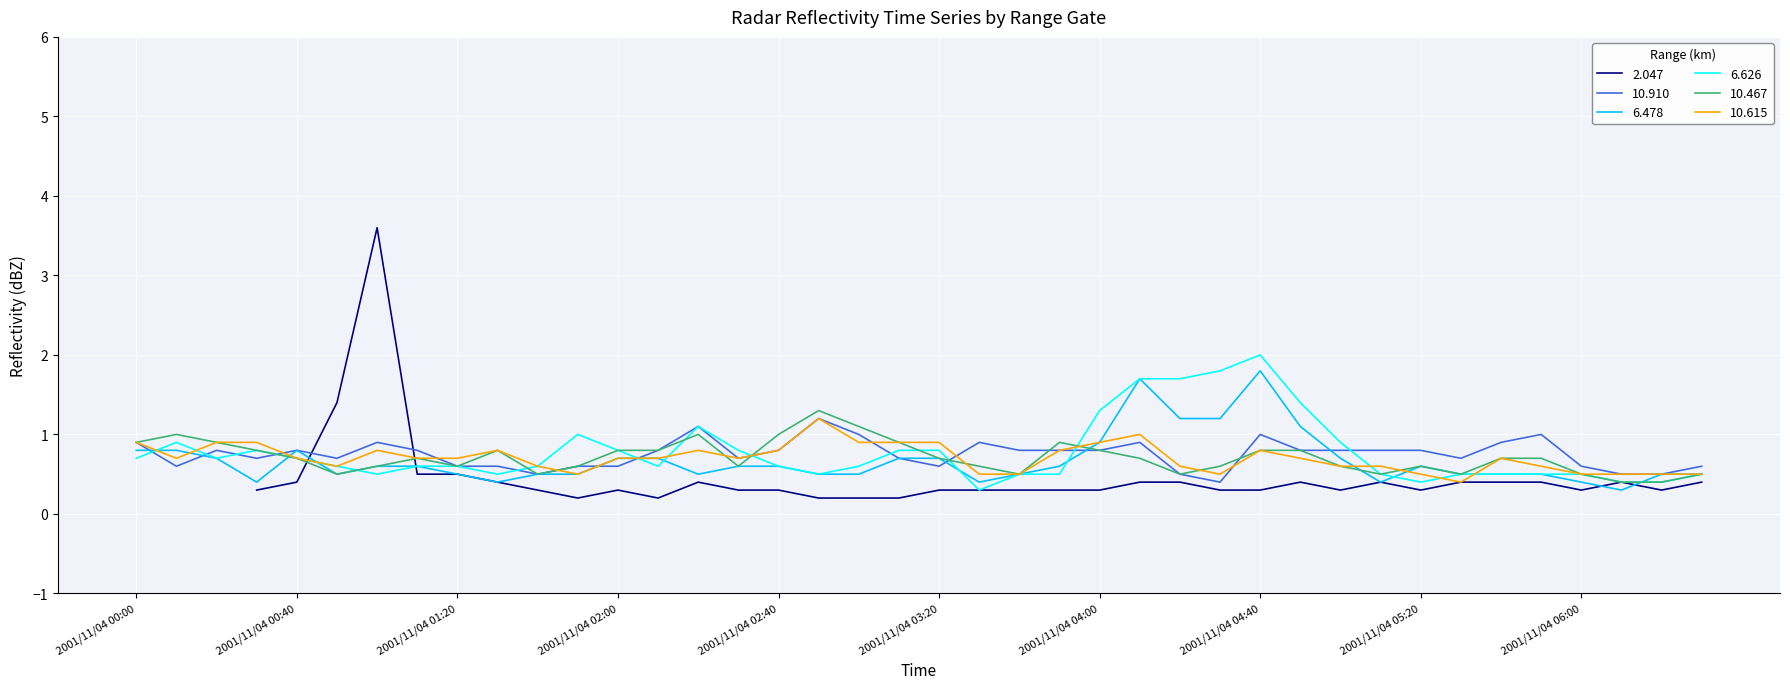

What is the highest value of the  10.467 series?

1.3